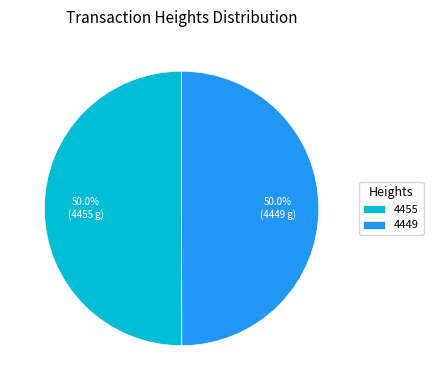

To the nearest percent, what percentage of the pie is 4449?

50%